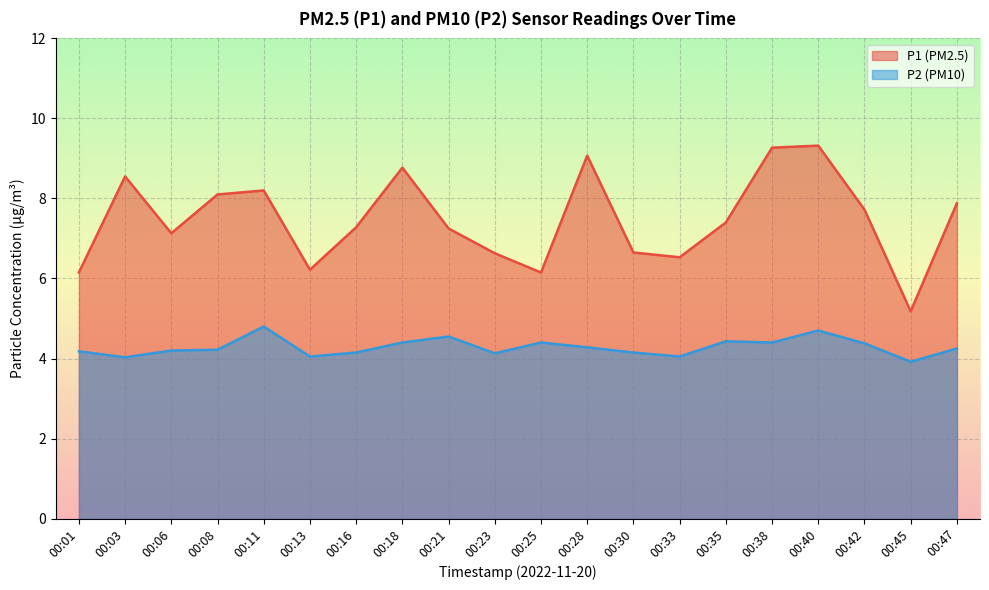

What is the spread (max minus min) of values at 00:25?

1.8